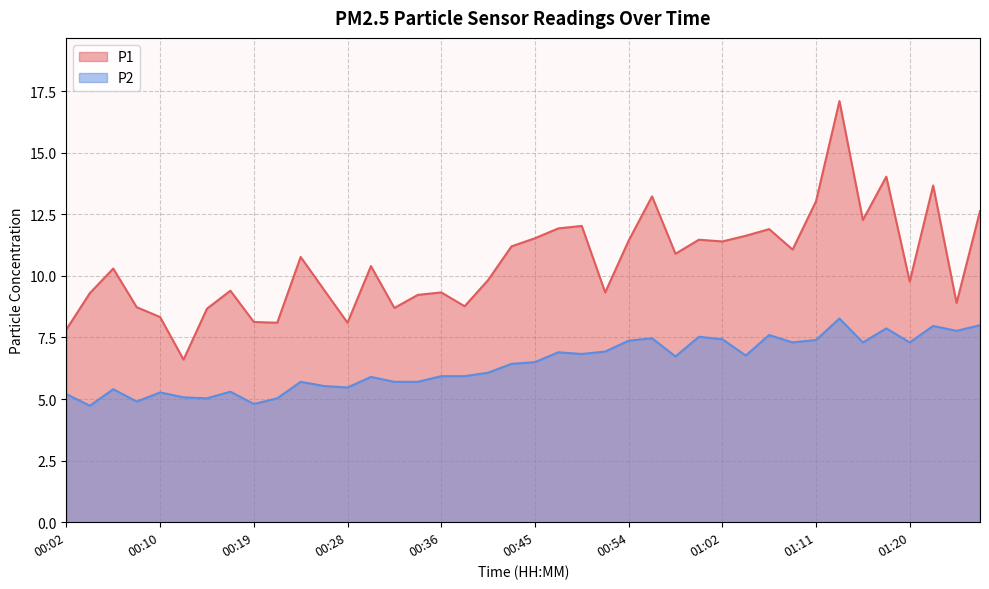

Reading right to left, extract all data points from this chart.

P1: 01:29=12.6	01:25=8.9	01:22=13.7	01:20=9.8	01:18=14.0	01:16=12.3	01:13=17.1	01:11=13.0	01:09=11.1	01:07=11.9	01:05=11.6	01:02=11.4	01:00=11.5	00:58=10.9	00:56=13.2	00:54=11.4	00:52=9.3	00:49=12.0	00:47=11.9	00:45=11.5	00:43=11.2	00:41=9.8	00:38=8.8	00:36=9.3	00:34=9.2	00:32=8.7	00:30=10.4	00:28=8.1	00:26=9.4	00:23=10.8	00:21=8.1	00:19=8.1	00:17=9.4	00:15=8.7	00:13=6.6	00:10=8.3	00:08=8.7	00:06=10.3	00:04=9.3	00:02=7.8
P2: 01:29=8.0	01:25=7.8	01:22=8.0	01:20=7.3	01:18=7.9	01:16=7.3	01:13=8.3	01:11=7.4	01:09=7.3	01:07=7.6	01:05=6.8	01:02=7.4	01:00=7.5	00:58=6.7	00:56=7.5	00:54=7.4	00:52=6.9	00:49=6.8	00:47=6.9	00:45=6.5	00:43=6.4	00:41=6.1	00:38=5.9	00:36=5.9	00:34=5.7	00:32=5.7	00:30=5.9	00:28=5.5	00:26=5.5	00:23=5.7	00:21=5.0	00:19=4.8	00:17=5.3	00:15=5.0	00:13=5.1	00:10=5.3	00:08=4.9	00:06=5.4	00:04=4.7	00:02=5.2